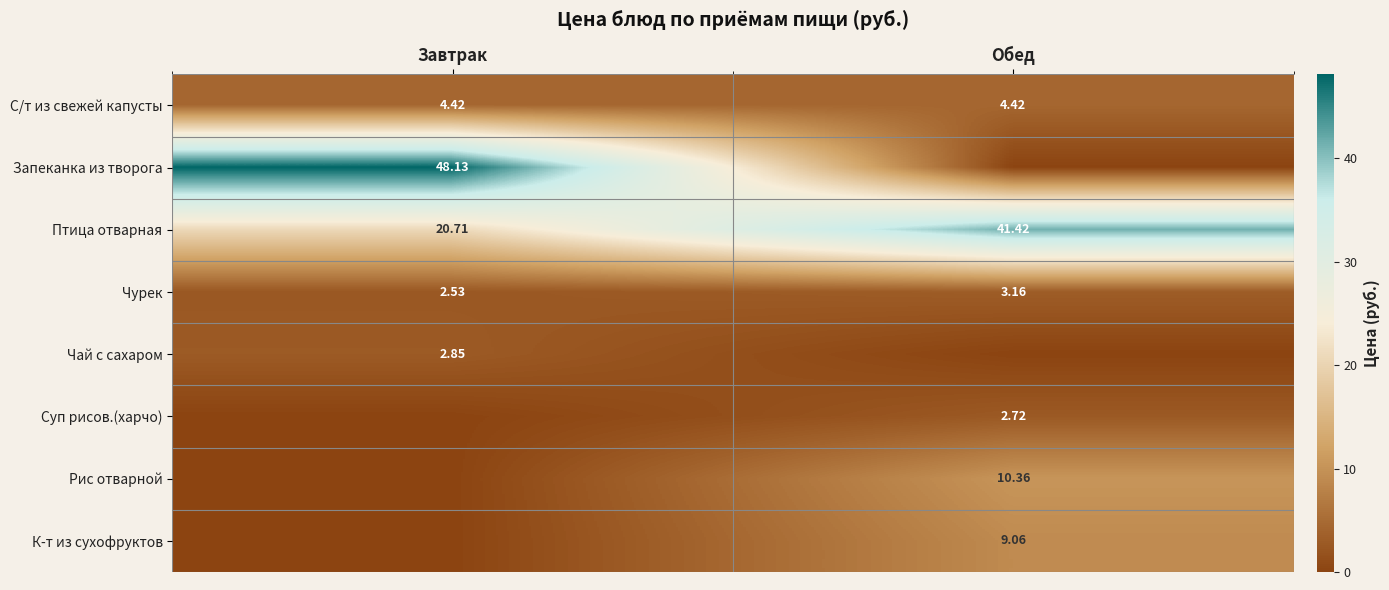

Where is Чурек nearest to the value 2?

Завтрак